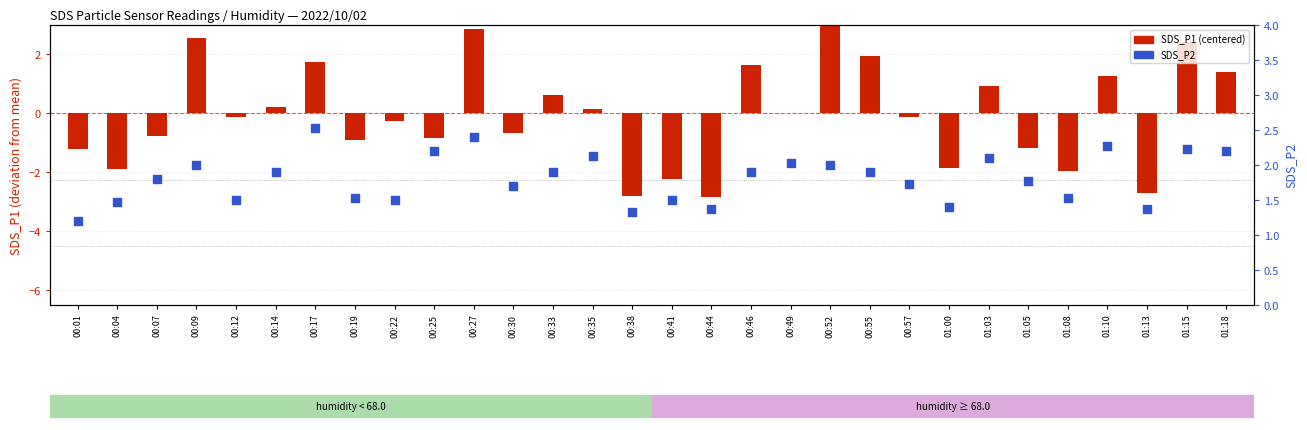

Which series has the widest spread of Y values?

SDS_P1 (centered)